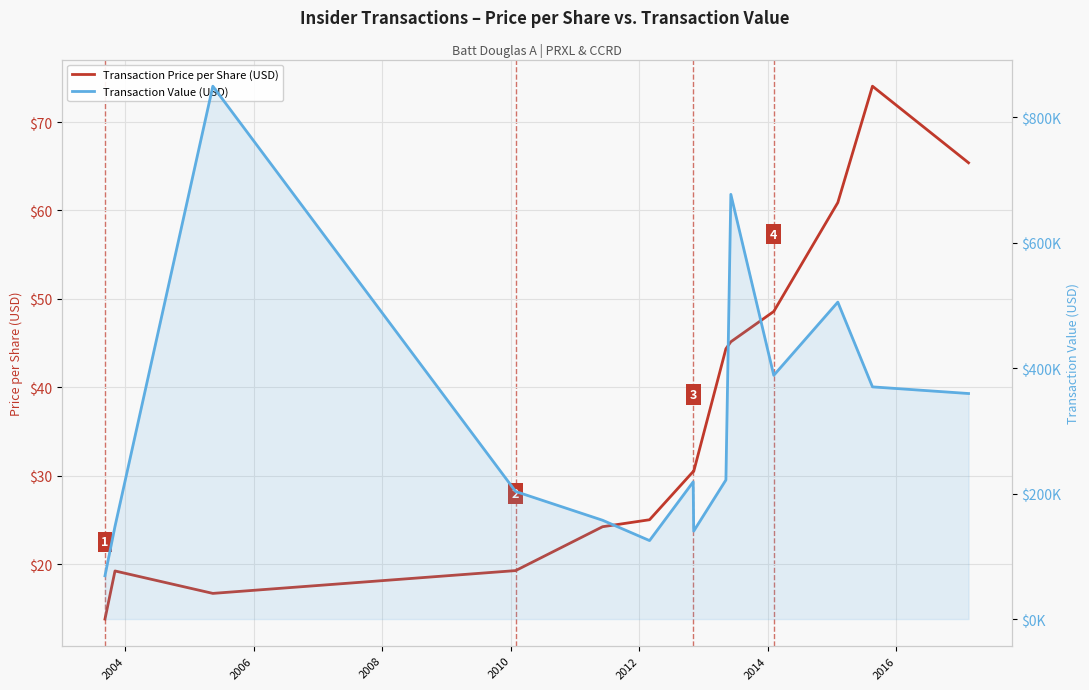

Does the chart display data point markers on the line(s)?

No